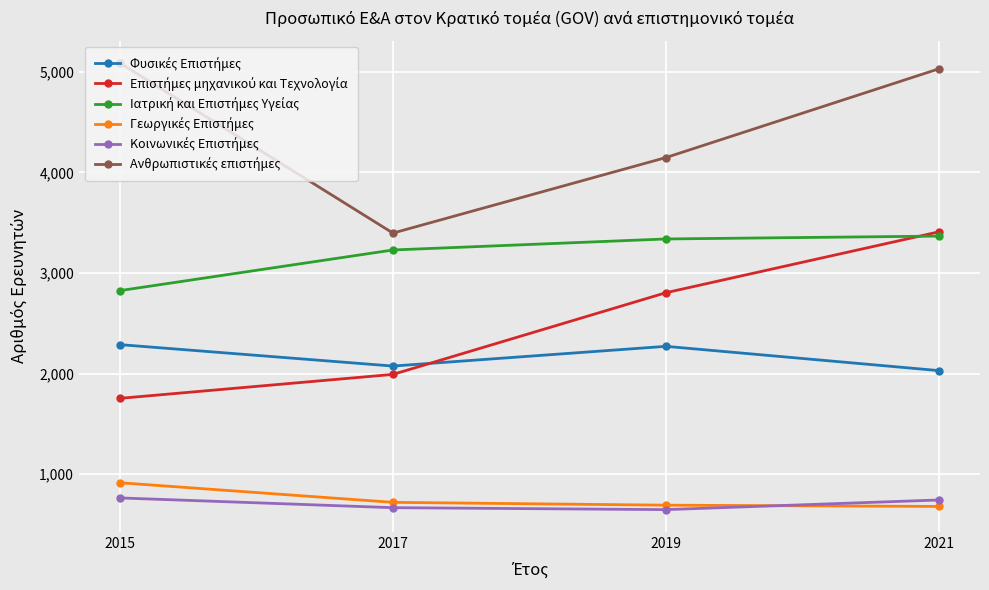

What is the total value across all series at 2021?

15254.2